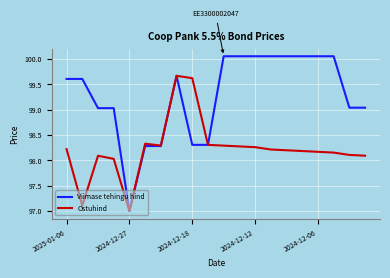

Which series has the largest total across all categories?

Viimase tehingu hind